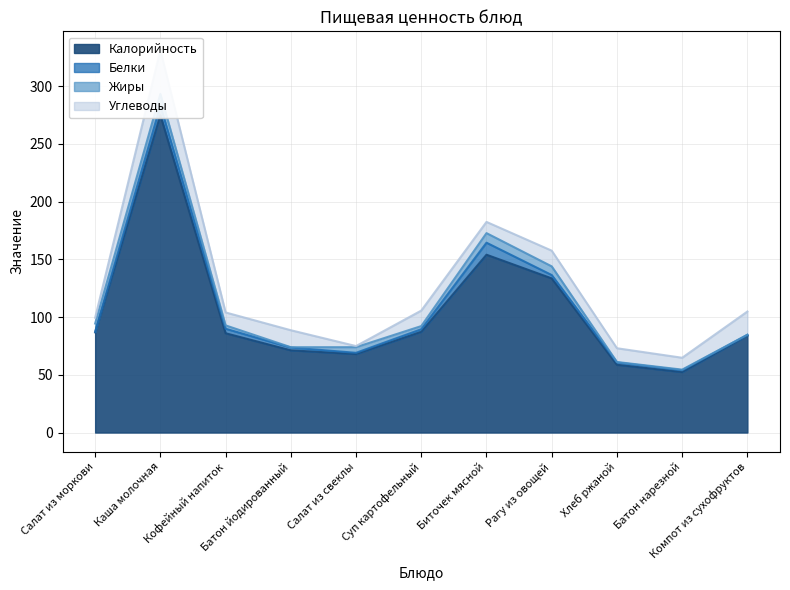

List the labels in order of Углеводы value, largest first.

Каша молочная, Компот из сухофруктов, Батон йодированный, Рагу из овощей, Суп картофельный, Хлеб ржаной, Кофейный напиток, Батон нарезной, Биточек мясной, Салат из моркови, Салат из свеклы